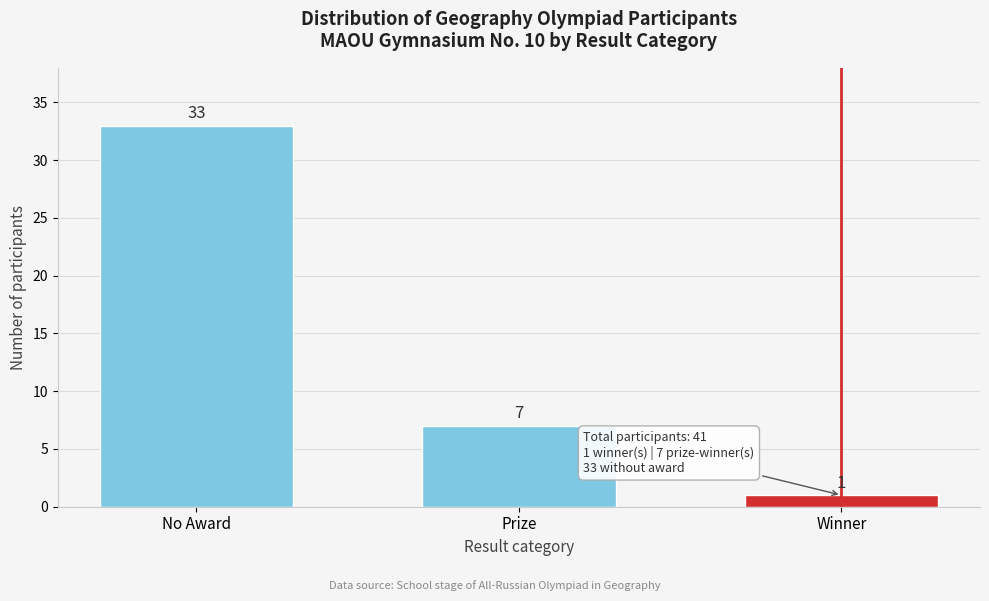

Reading left to right, what are all the values shown in this chart?

No Award=33	Prize=7	Winner=1